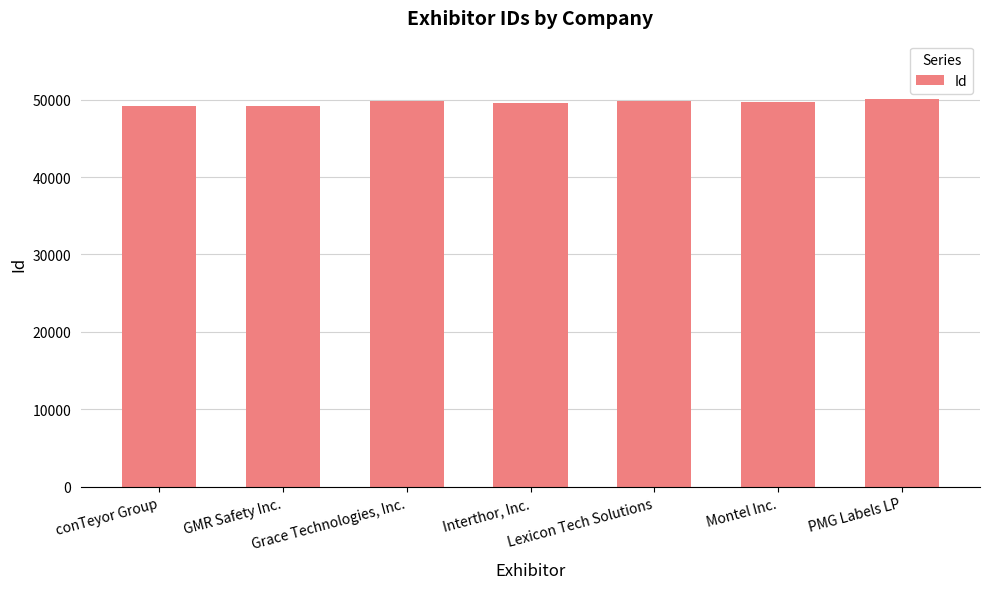

What is the difference between the maximum and second lowest values?

951